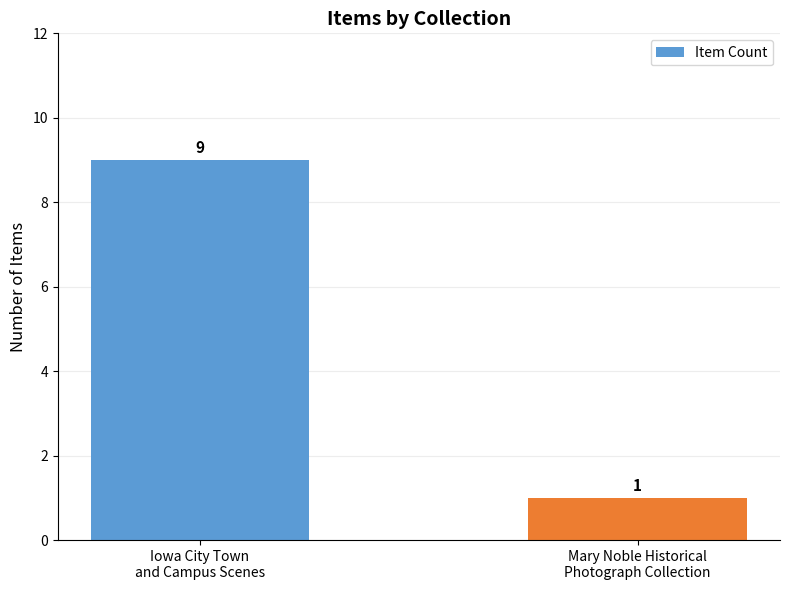

What is the label of the 2nd bar from the right?

Iowa City Town
and Campus Scenes